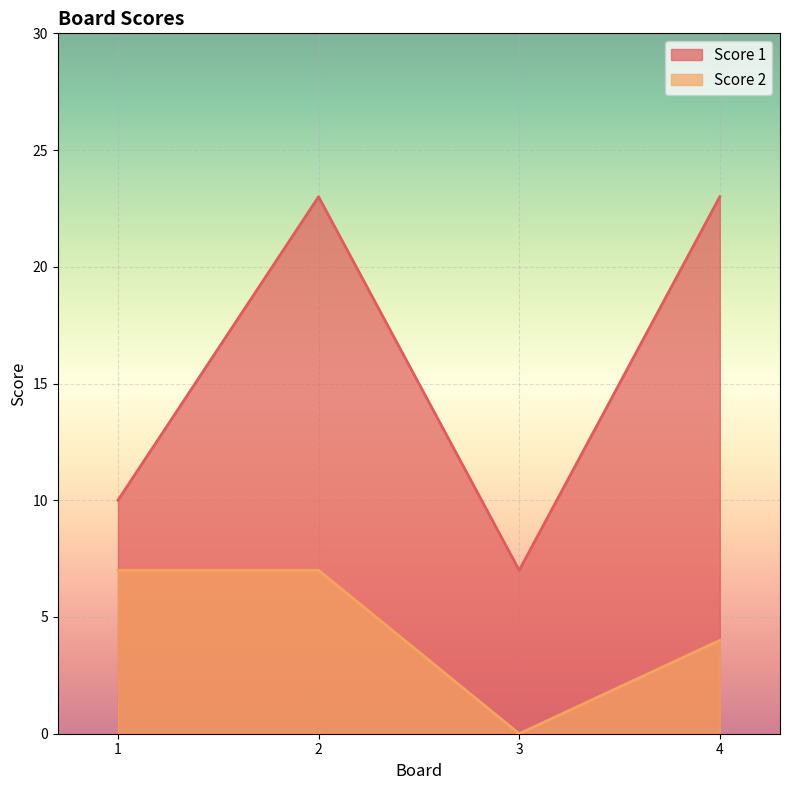

Which series changed the most between 1 and 4?

Score 1